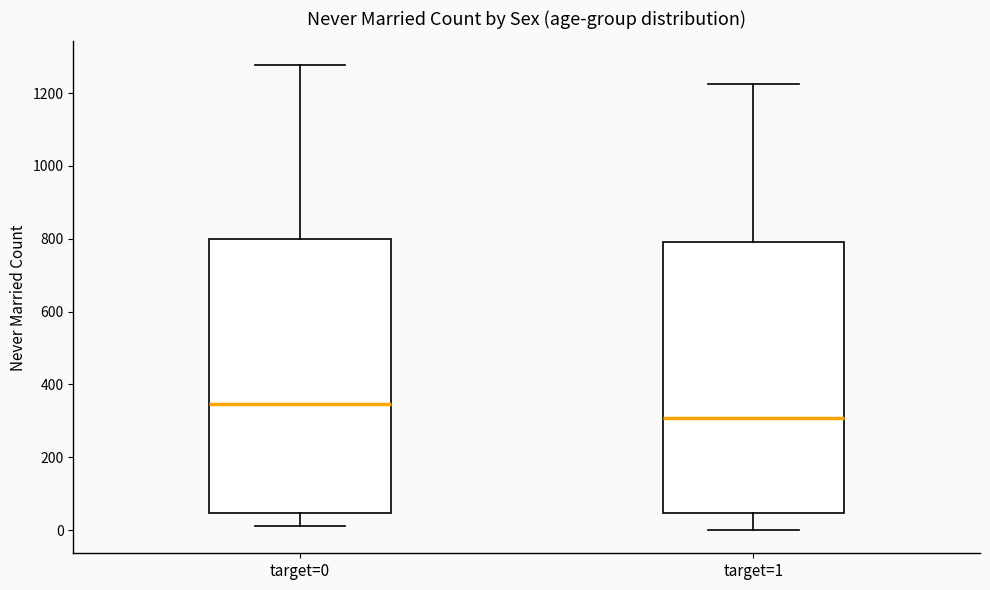

Reading left to right, read every box against the y-axis: the position of its median line, the range the box covers, and the ends of its whiskers. The values are not printed on the chart, so give them approximately, as read against the axis.

target=0: median 340, box 40 to 800, whiskers 20 to 1280
target=1: median 300, box 40 to 800, whiskers 0 to 1220